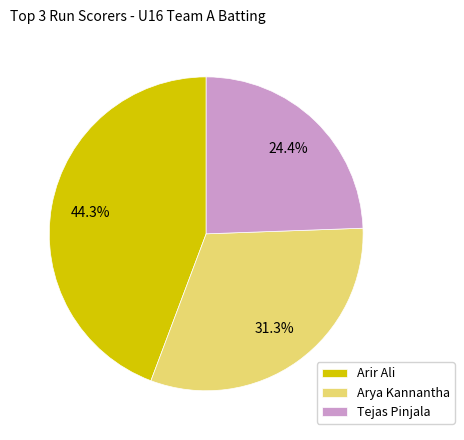

What is the largest slice in the pie chart?

Arir Ali